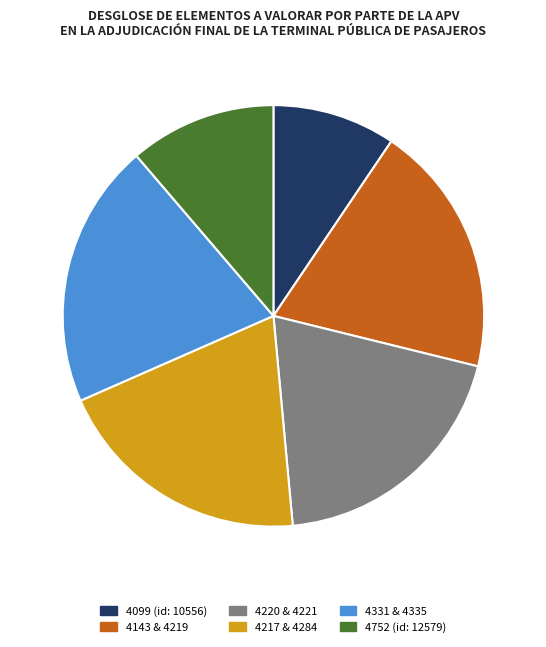

Combined, do 4143 & 4219 and 4099 (id: 10556) account for over 50%?

No